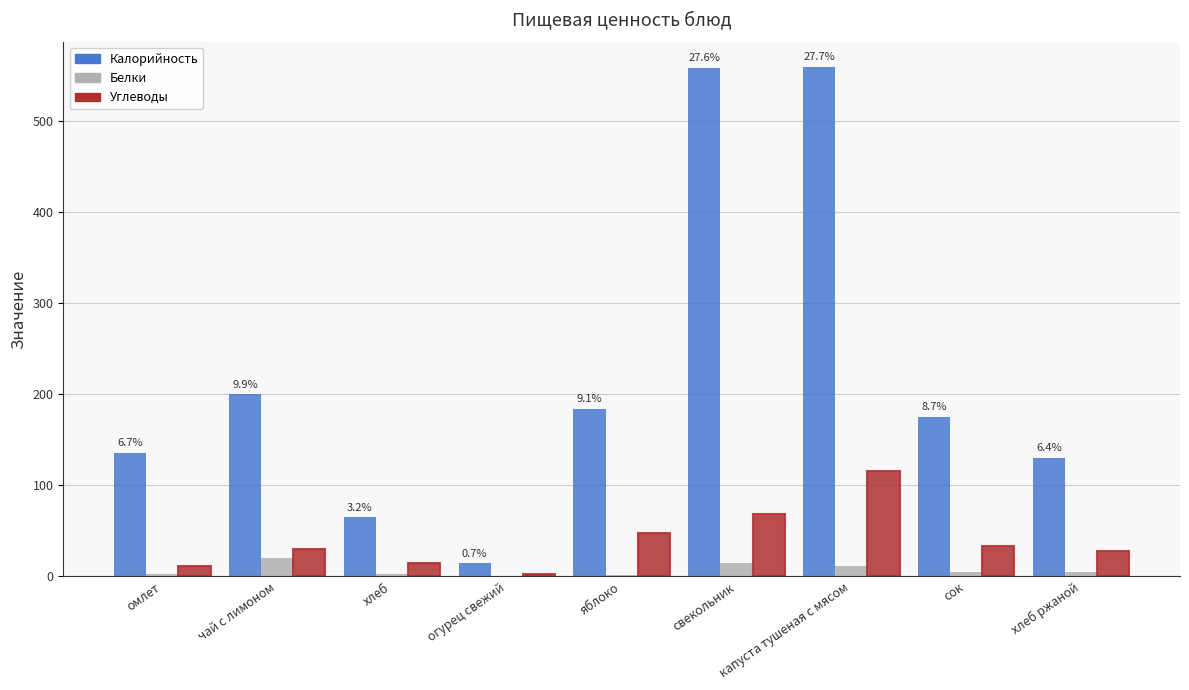

What is the maximum value shown in the chart?

559.0